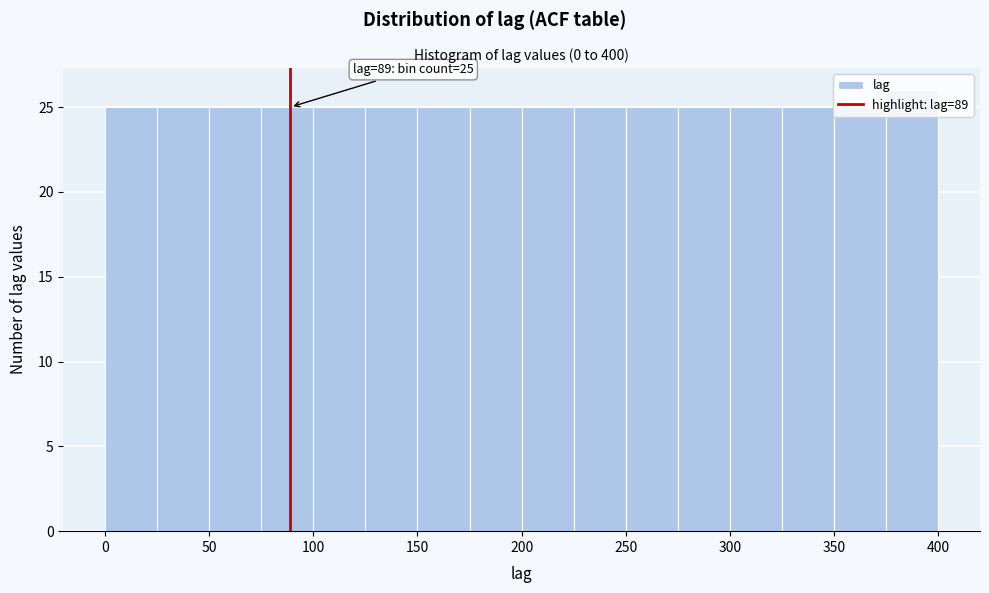

Which range on the x-axis has the tallest bar?

375 to 400